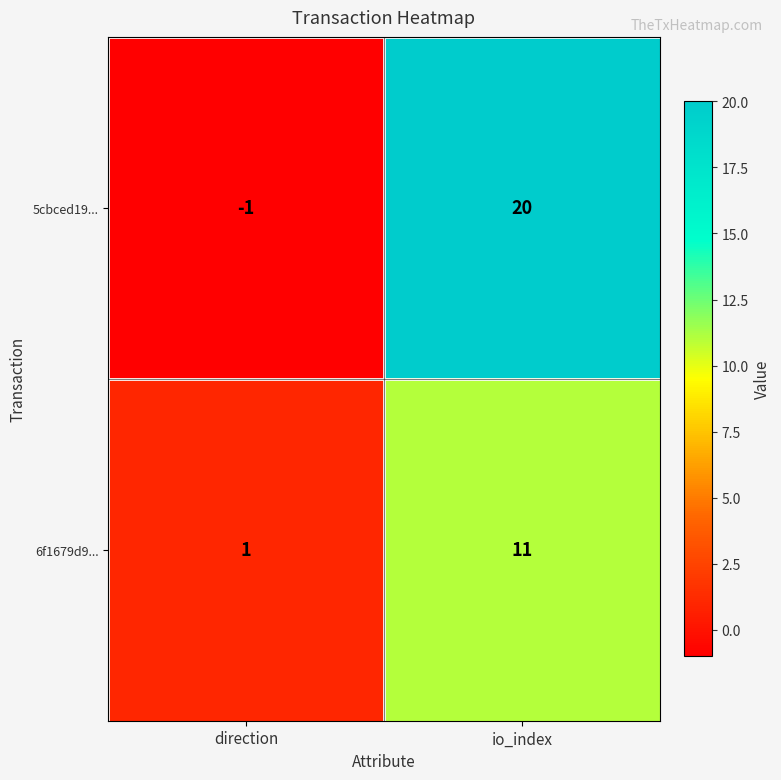

True or false: 5cbced19... has a value of -1 at direction.

True